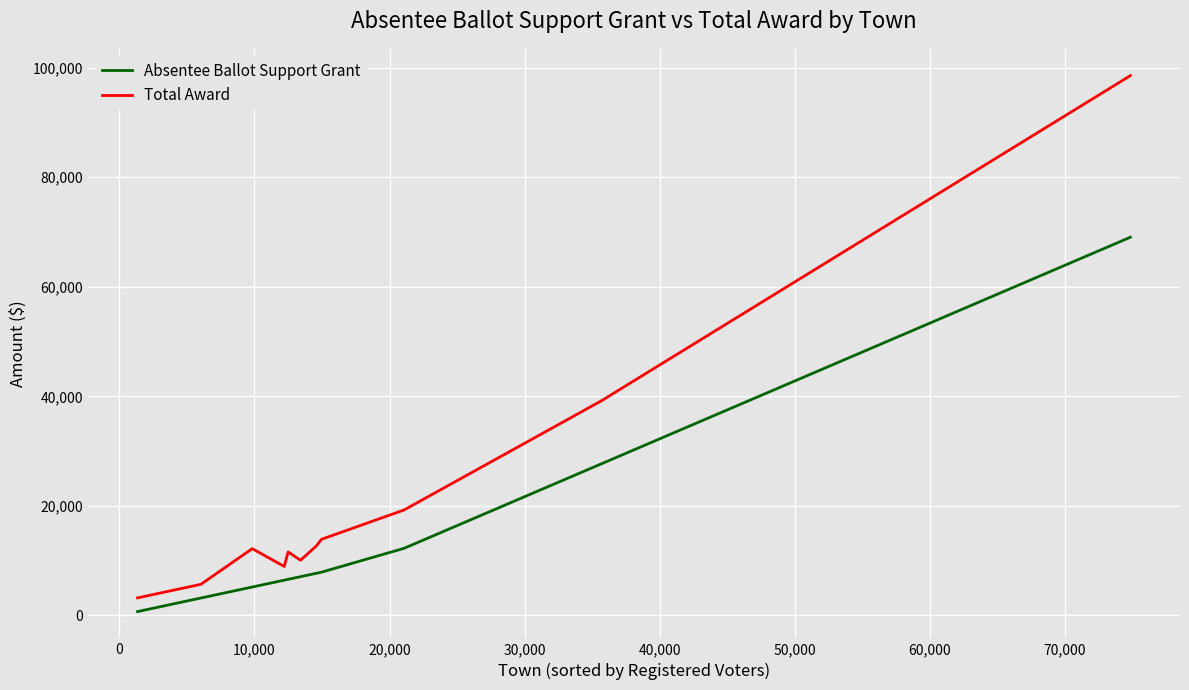

What is the greatest value displayed?

98539